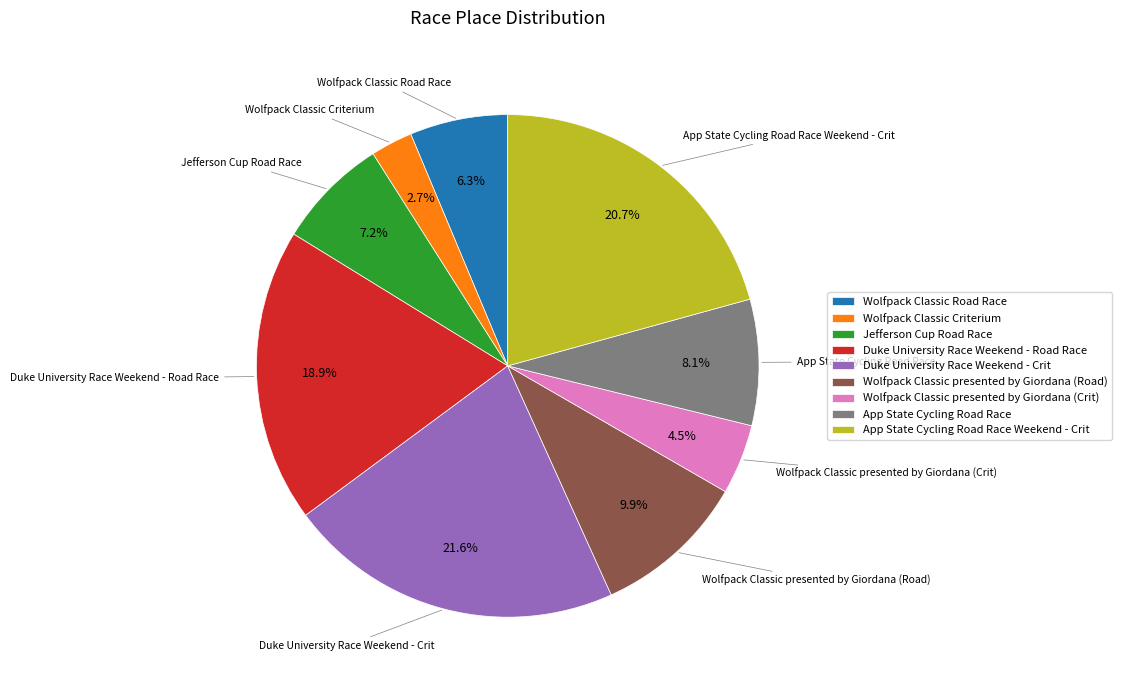

To the nearest percent, what percentage of the pie is Wolfpack Classic Road Race?

6%